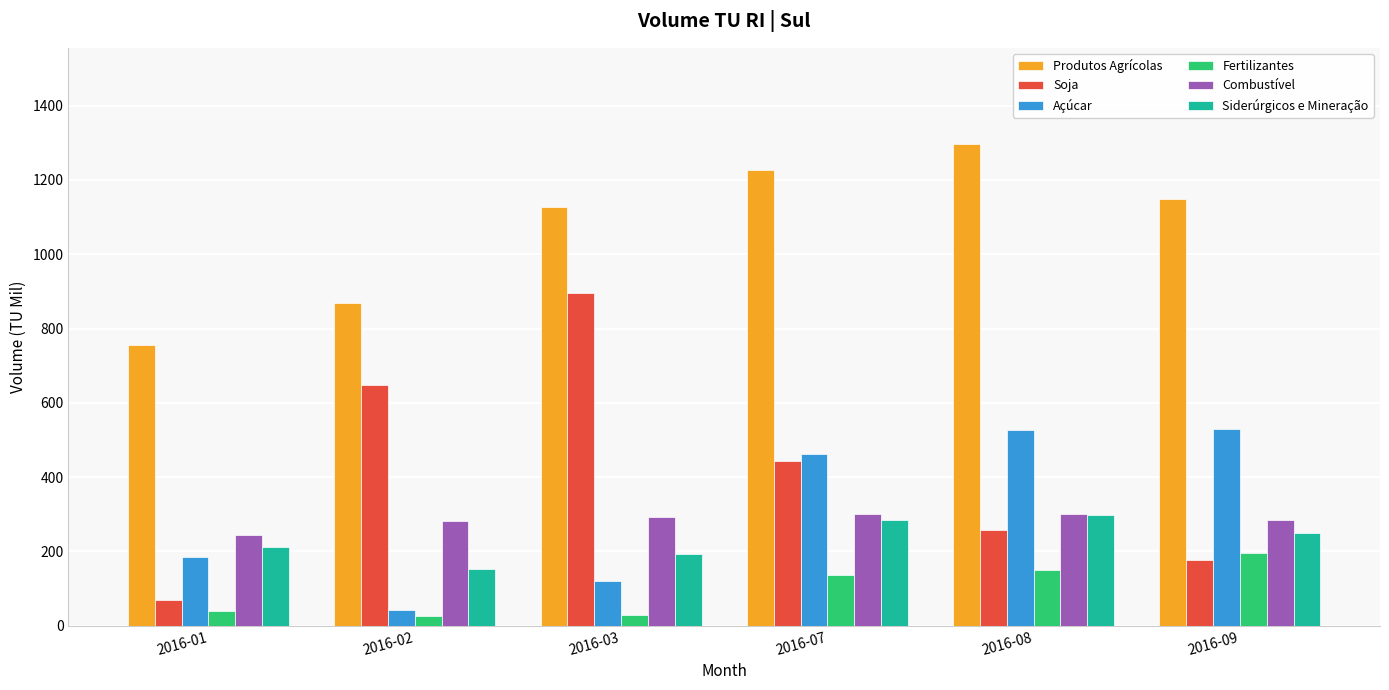

What is the value of the Produtos Agrícolas bar at the 1st from the left?

757.0